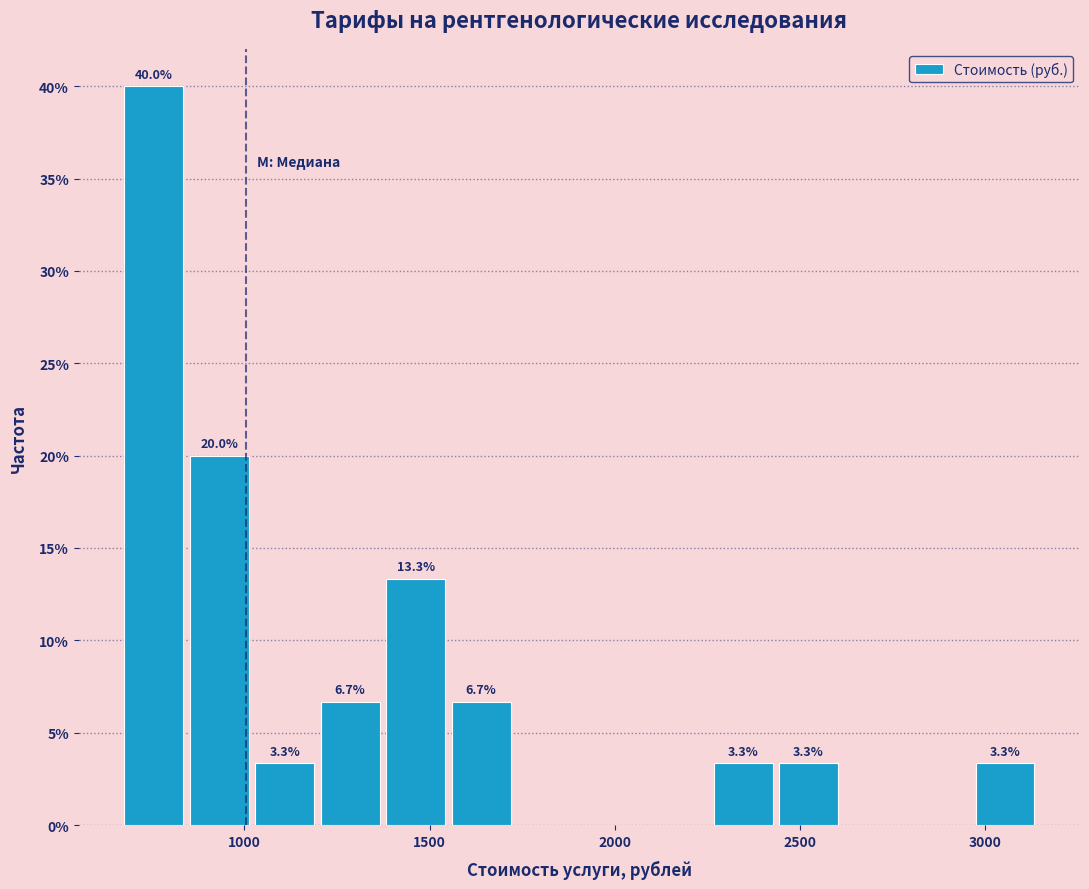

Read against the x-axis, roughly where is the centre of the tallest bar?

750